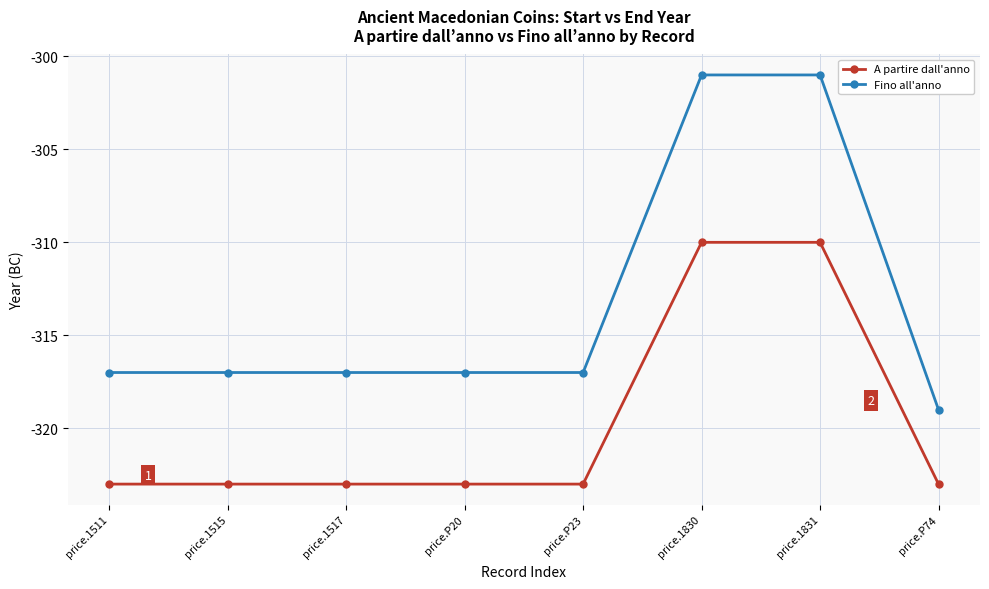

Rank the series at price.1517 from lowest to highest value.

A partire dall'anno, Fino all'anno